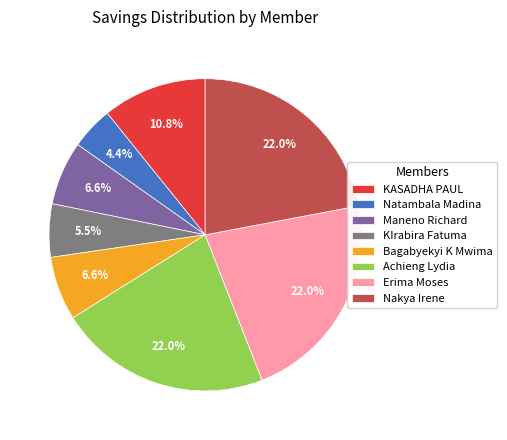

How many slices are in this pie chart?

8